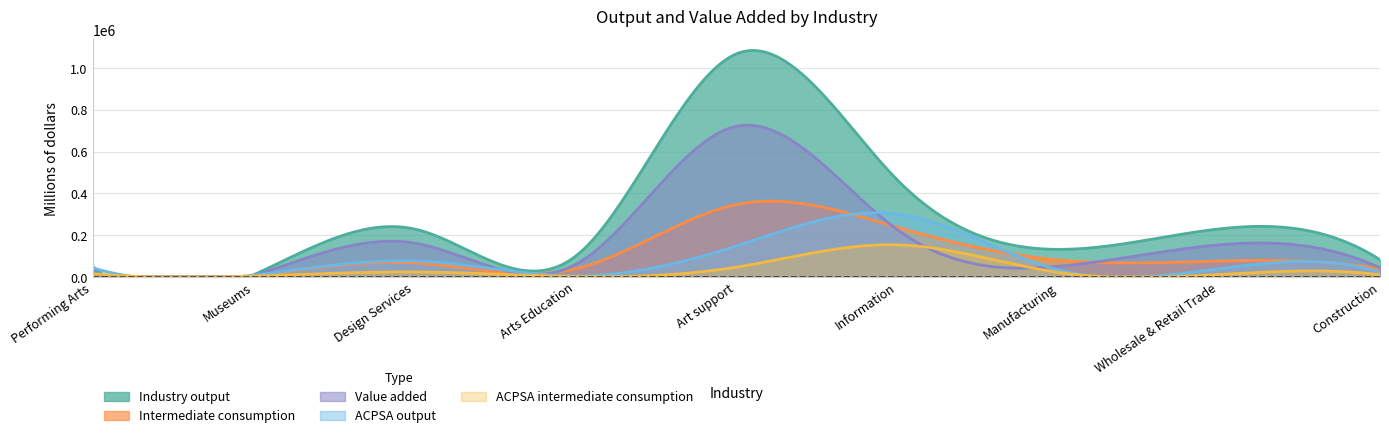

The value of ACPSA output at Arts Education is 1769. True or false?

False